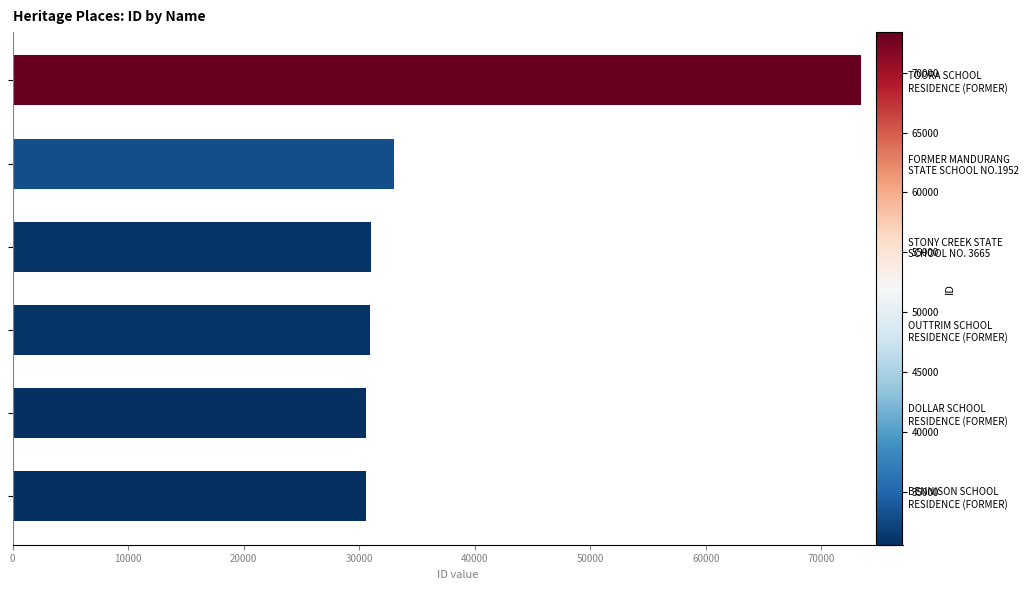

What is the difference between the values at FORMER MANDURANG STATE SCHOOL NO.1952 and TOORA SCHOOL RESIDENCE (FORMER)?

40420